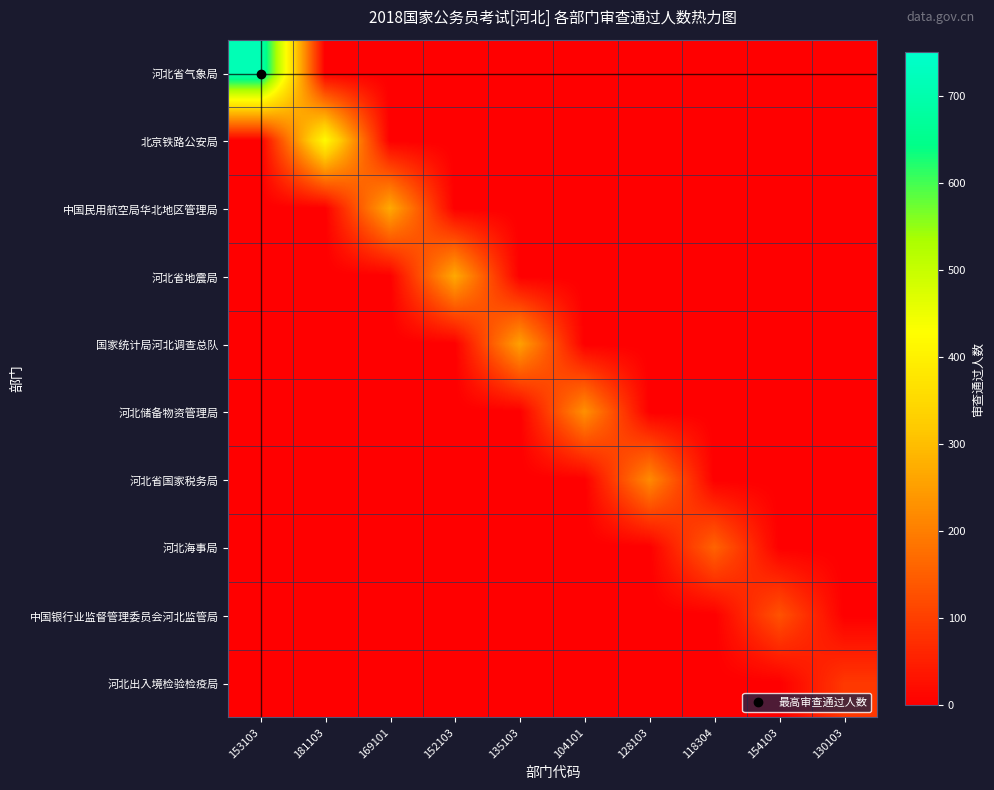

Reading left to right, extract all data points from this chart.

河北省气象局: 153103=713	181103=0	169101=0	152103=0	135103=0	104101=0	128103=0	118304=0	154103=0	130103=0
北京铁路公安局: 153103=0	181103=419	169101=0	152103=0	135103=0	104101=0	128103=0	118304=0	154103=0	130103=0
中国民用航空局华北地区管理局: 153103=0	181103=0	169101=268	152103=0	135103=0	104101=0	128103=0	118304=0	154103=0	130103=0
河北省地震局: 153103=0	181103=0	169101=0	152103=268	135103=0	104101=0	128103=0	118304=0	154103=0	130103=0
国家统计局河北调查总队: 153103=0	181103=0	169101=0	152103=0	135103=254	104101=0	128103=0	118304=0	154103=0	130103=0
河北储备物资管理局: 153103=0	181103=0	169101=0	152103=0	135103=0	104101=228	128103=0	118304=0	154103=0	130103=0
河北省国家税务局: 153103=0	181103=0	169101=0	152103=0	135103=0	104101=0	128103=219	118304=0	154103=0	130103=0
河北海事局: 153103=0	181103=0	169101=0	152103=0	135103=0	104101=0	128103=0	118304=157	154103=0	130103=0
中国银行业监督管理委员会河北监管局: 153103=0	181103=0	169101=0	152103=0	135103=0	104101=0	128103=0	118304=0	154103=131	130103=0
河北出入境检验检疫局: 153103=0	181103=0	169101=0	152103=0	135103=0	104101=0	128103=0	118304=0	154103=0	130103=89